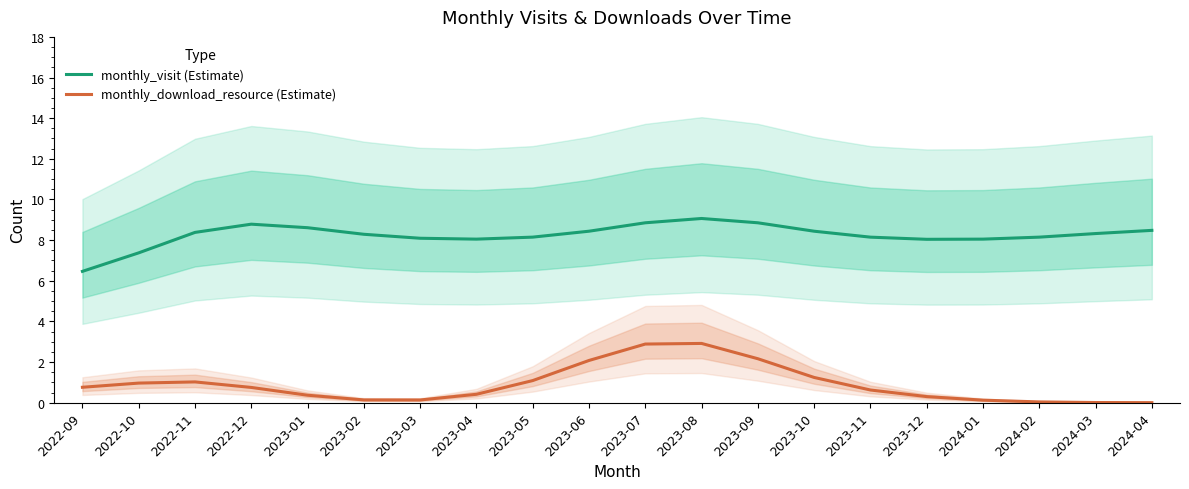

At which category is the sum across all series the highest?

2023-08